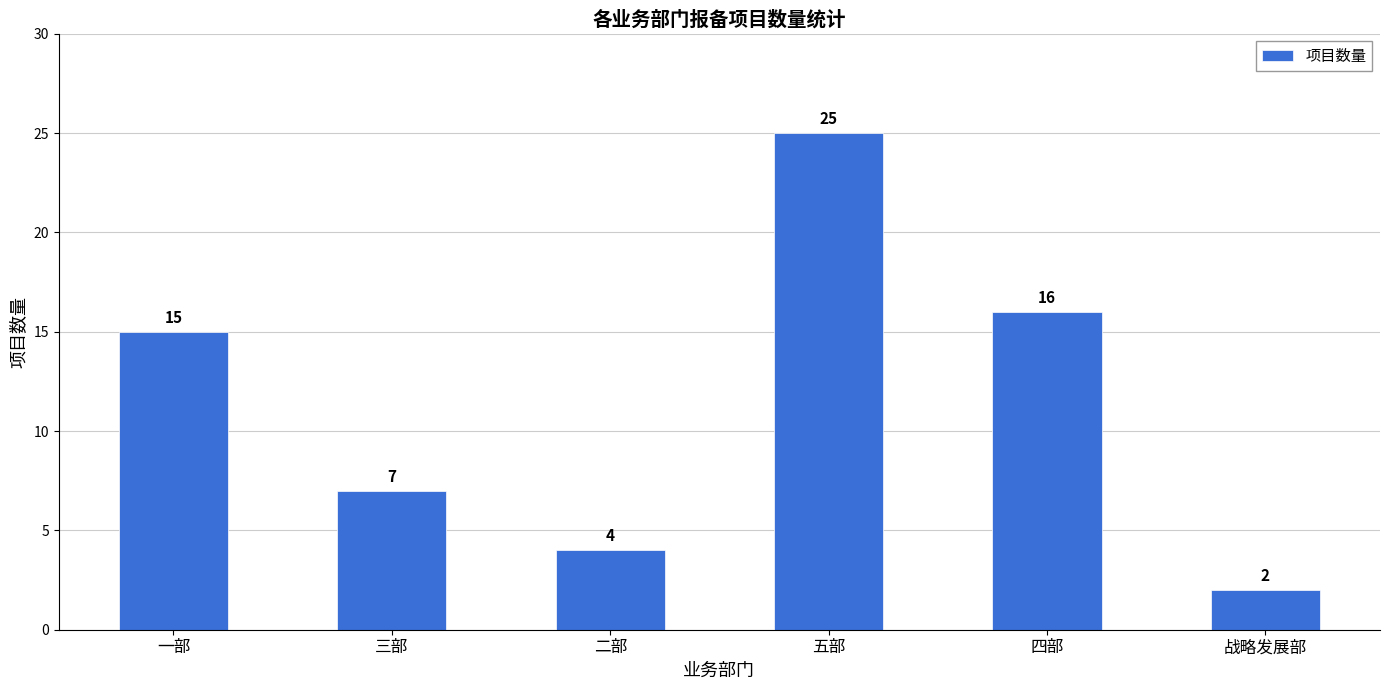

List the labels in order of value, smallest first.

战略发展部, 二部, 三部, 一部, 四部, 五部